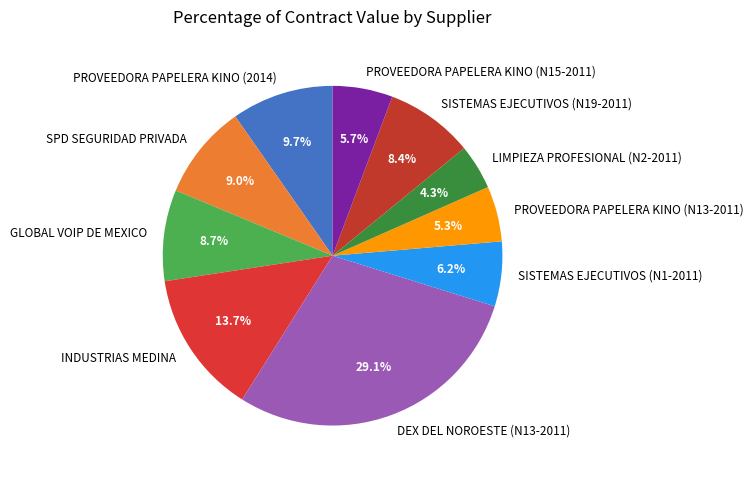

Does PROVEEDORA PAPELERA KINO (N13-2011) account for over 50% of the chart?

No